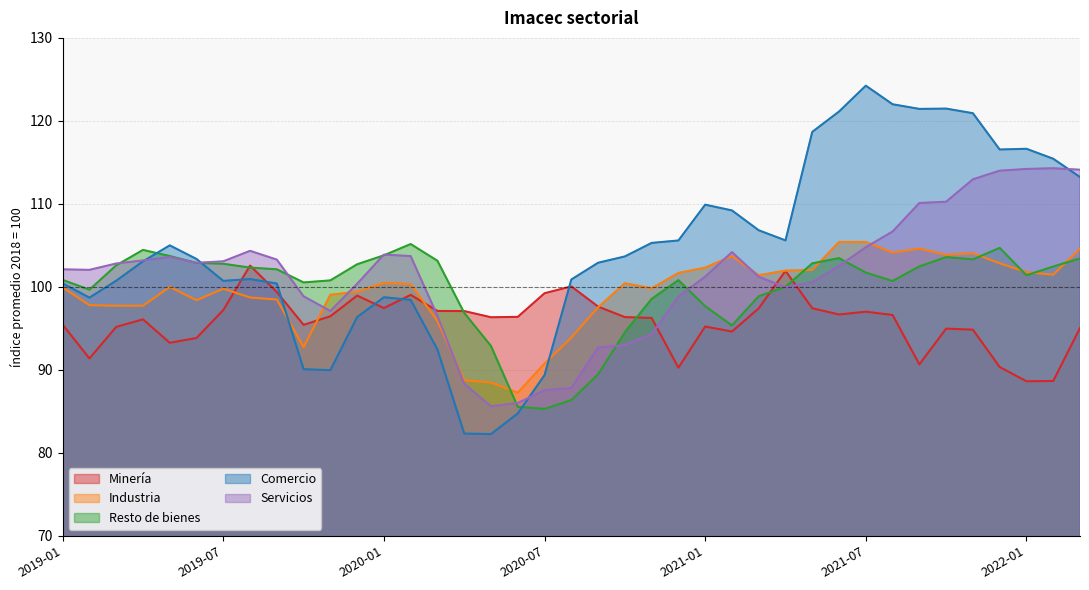

In Industria, how many points are lower than both neighbors (excluding endpoints)?

9